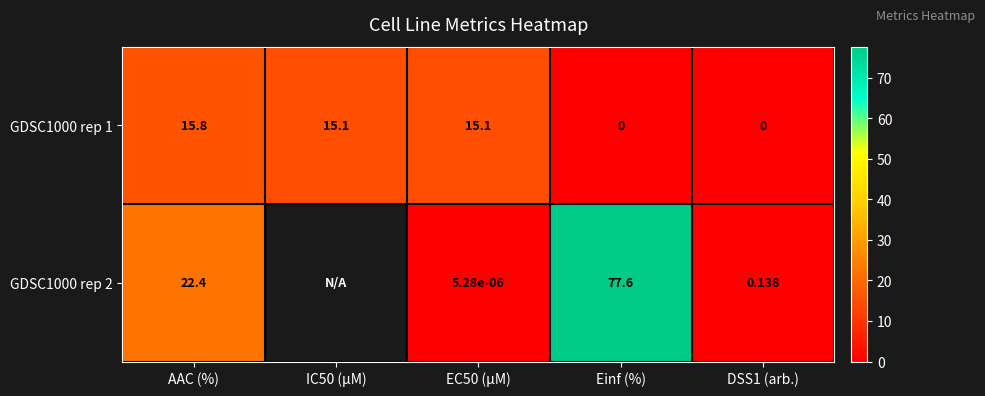

At which label does GDSC1000 rep 1 first exceed 15?

AAC (%)